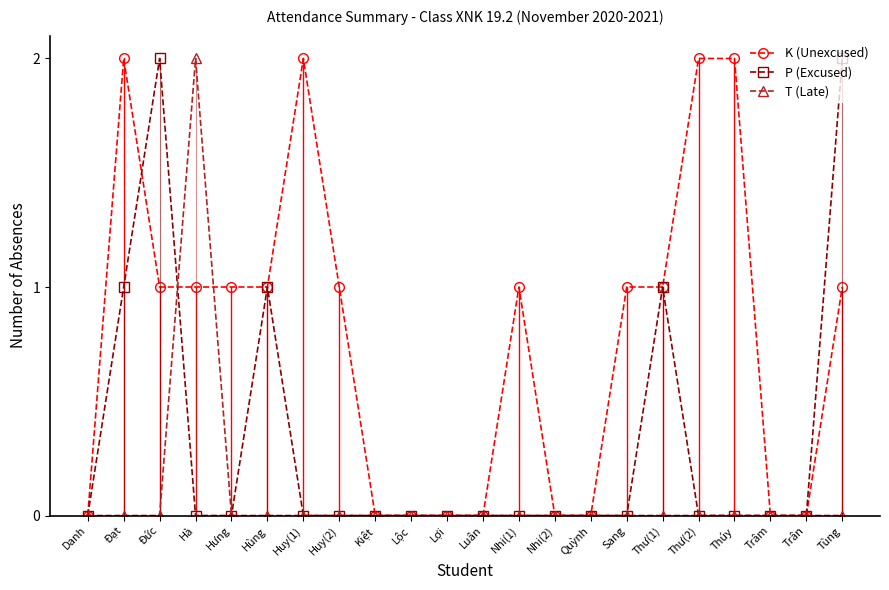

Which series changed the most between Nhi(1) and Tùng?

P (Excused)